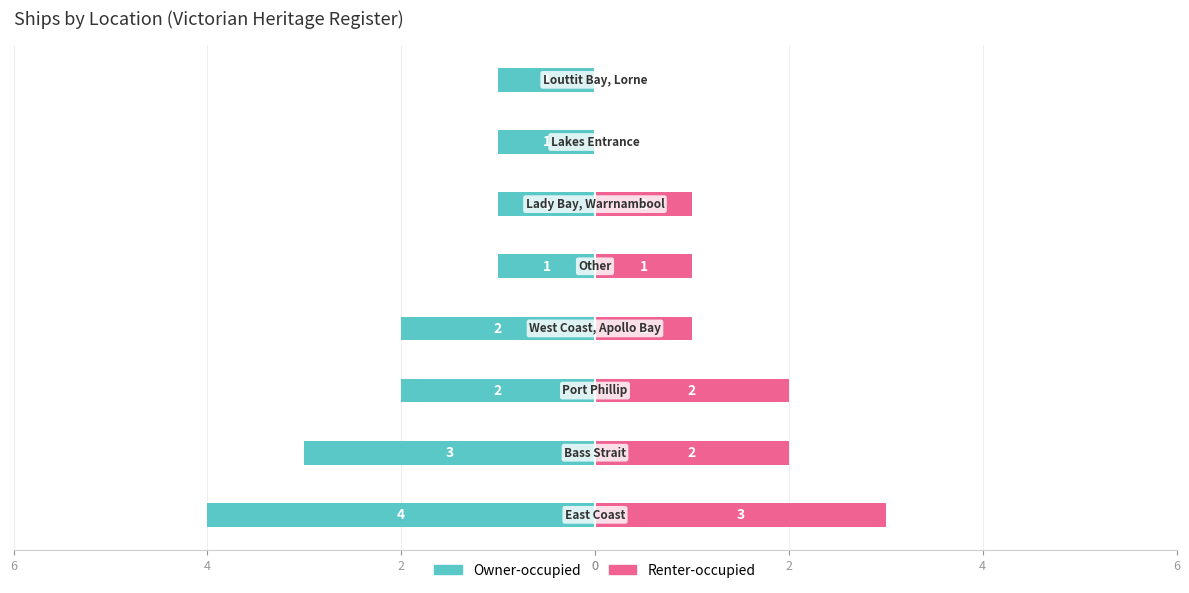

Are the bars grouped side by side (vs. stacked)?

Yes